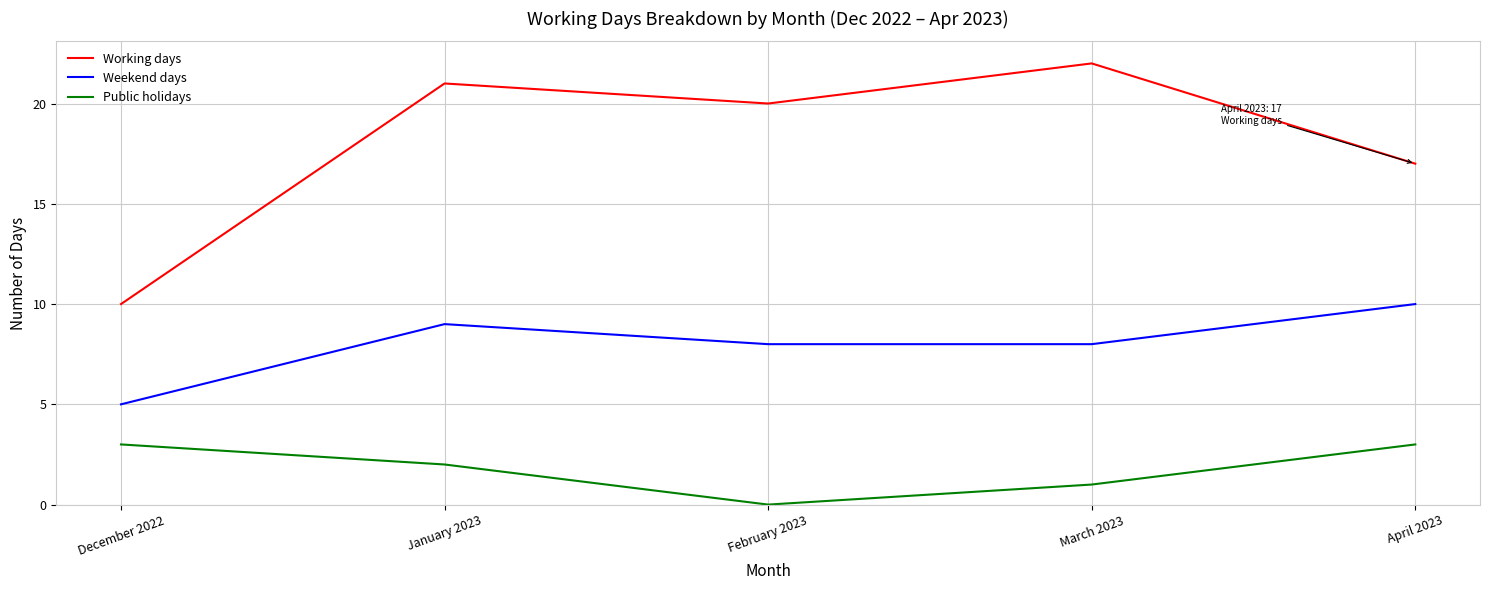

Rank the series at March 2023 from highest to lowest value.

Working days, Weekend days, Public holidays